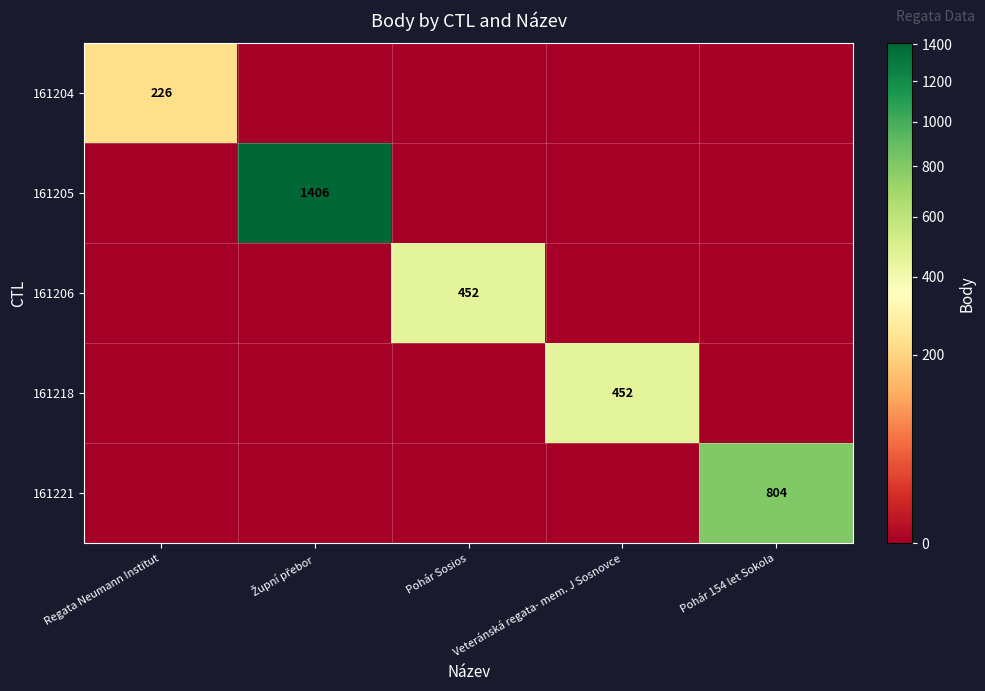

Is it true that 161221 equals 545 at Pohár 154 let Sokola?

False